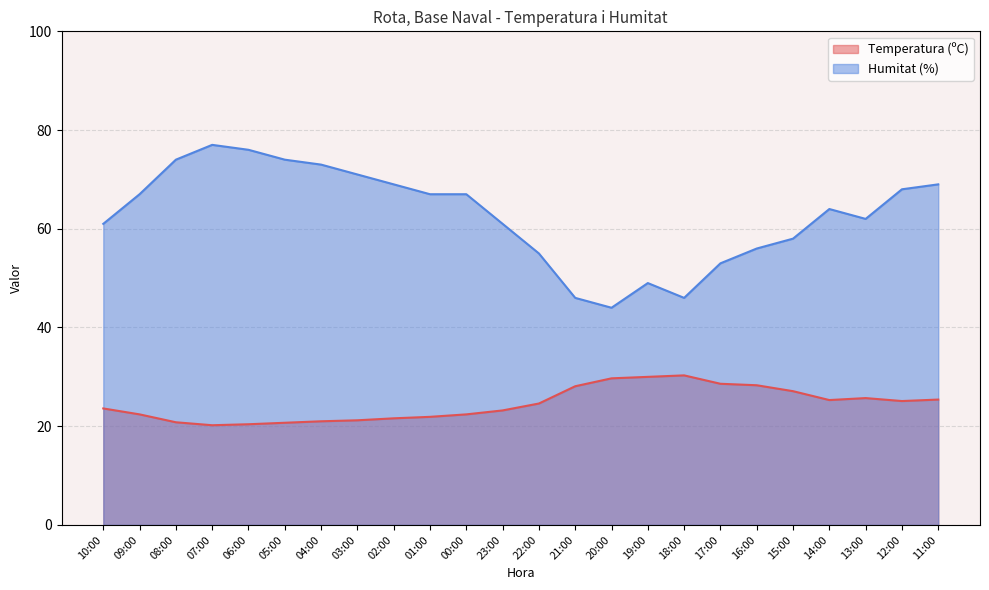

What is the total value across all series at 21:00?

74.1